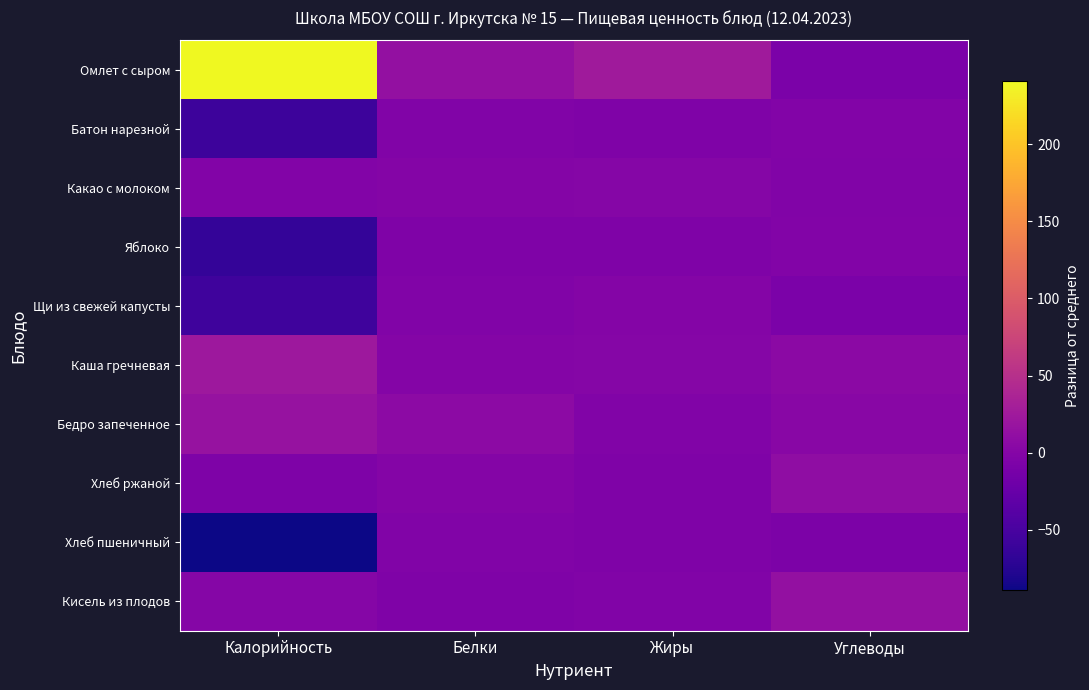

At which category is the sum across all series the highest?

Калорийность